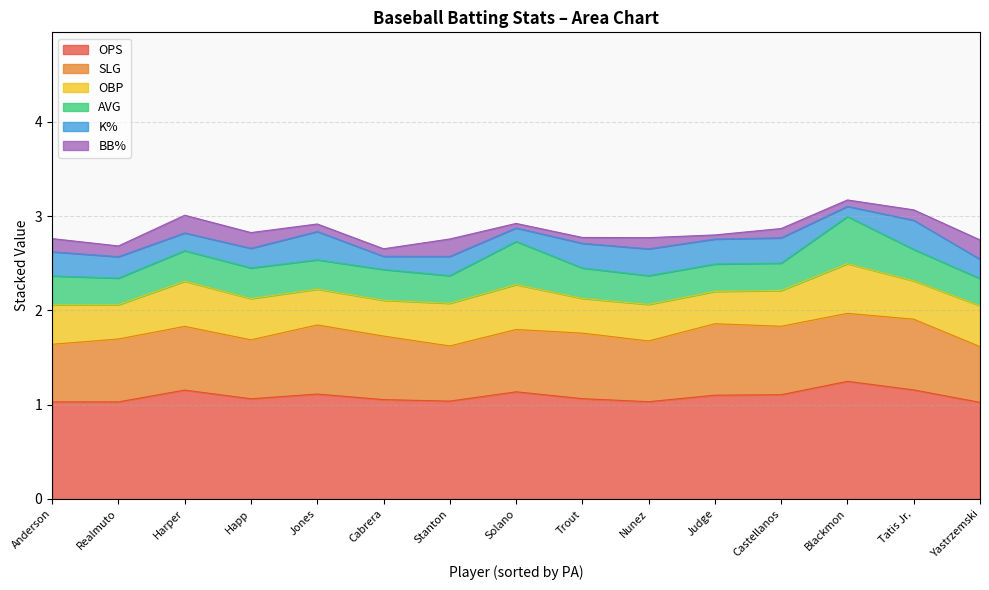

At which label is OPS closest to 1?

Yastrzemski